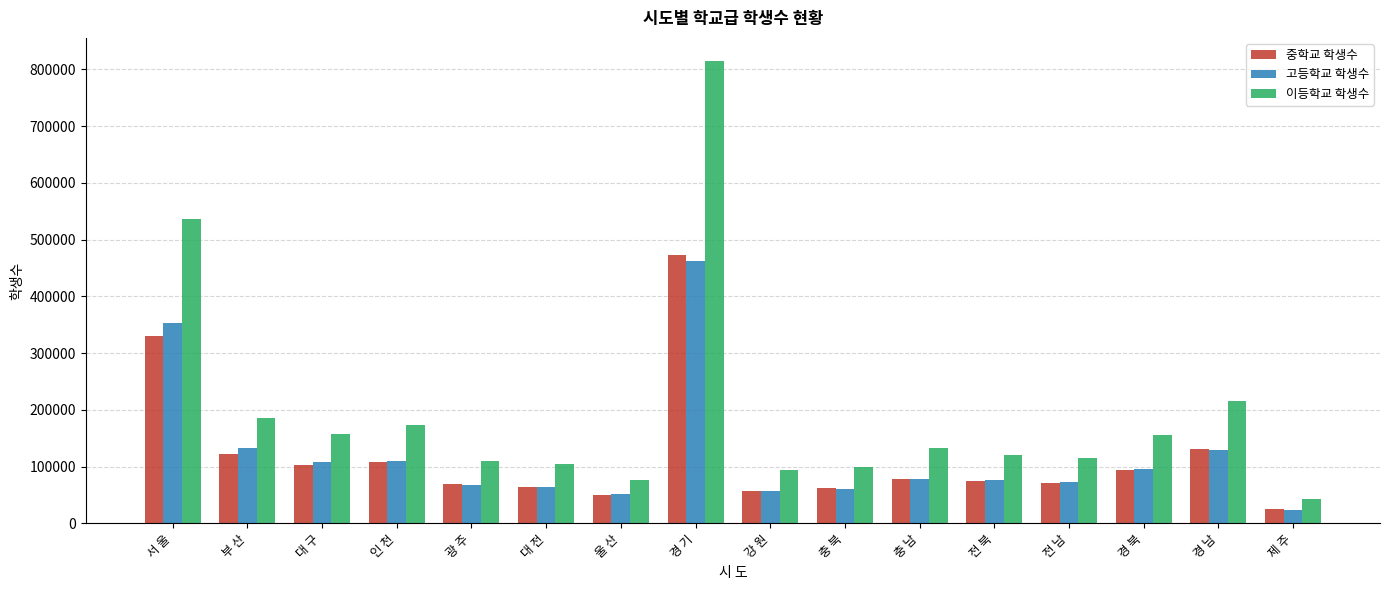

Are the bars horizontal?

No